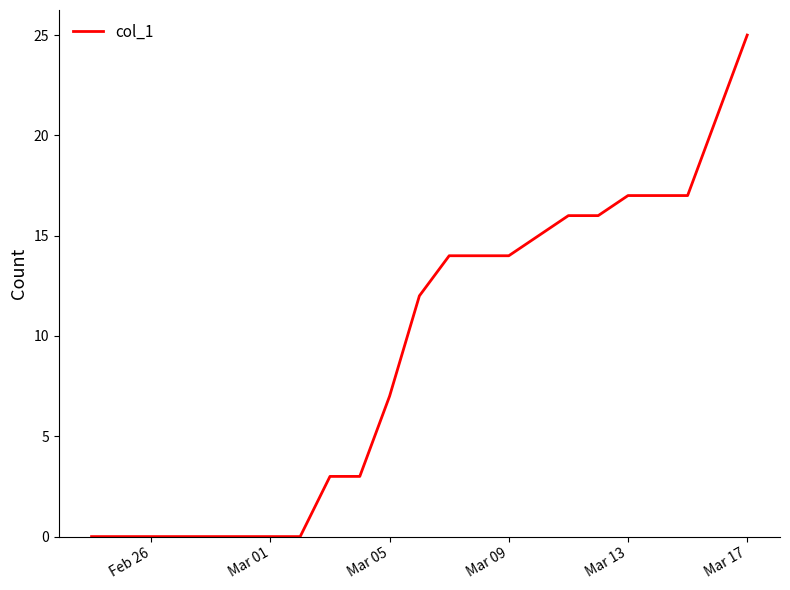

What is the difference between the maximum and minimum values?

25